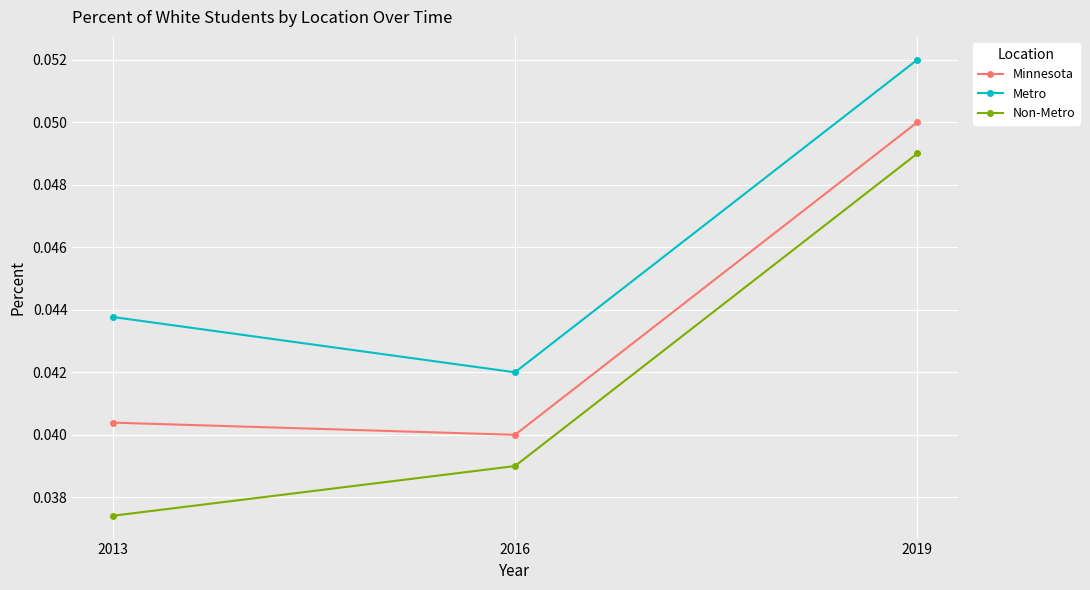

How many Non-Metro values are between 0 and 1?

3